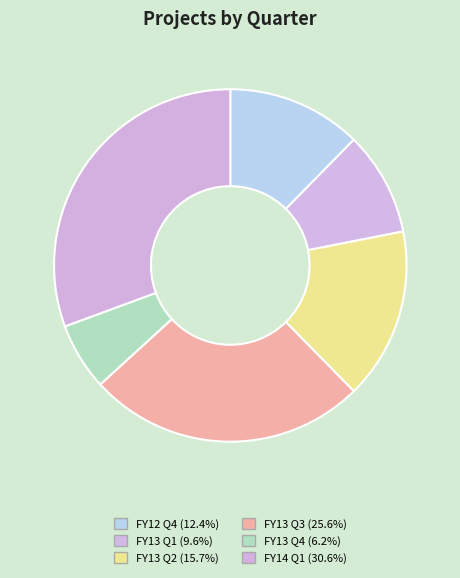

Is it true that FY12 Q4 is 12% of the pie?

True